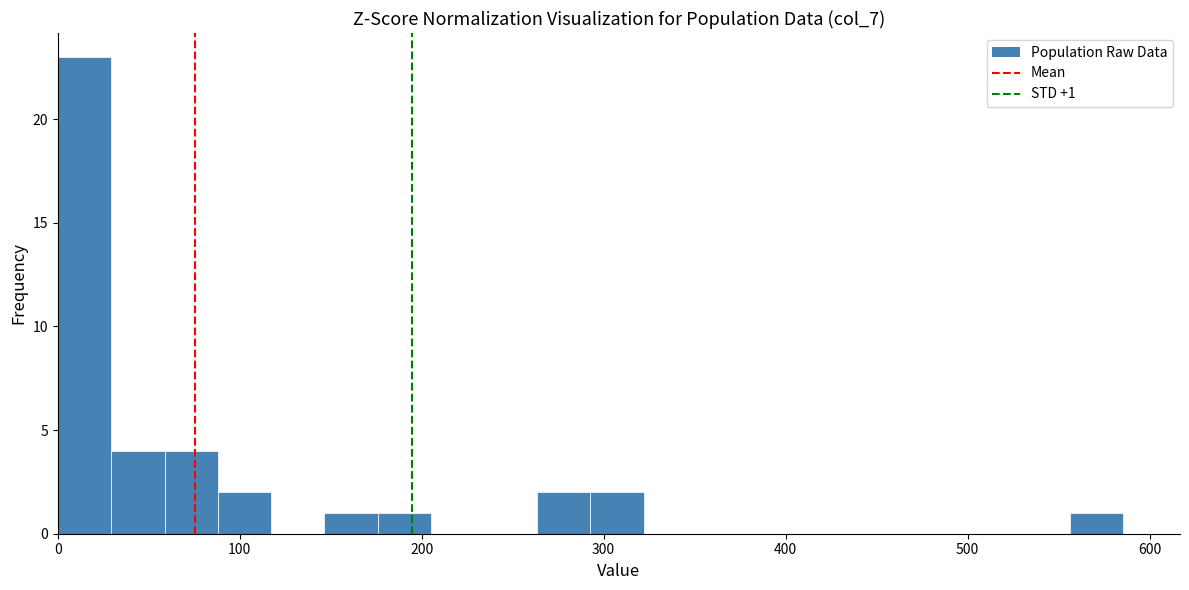

Read against the x-axis, roughly where is the centre of the tallest bar?

10